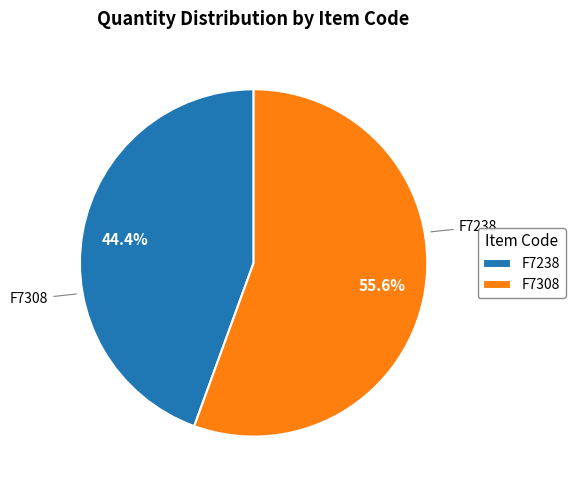

What is the smallest slice in the pie chart?

F7238